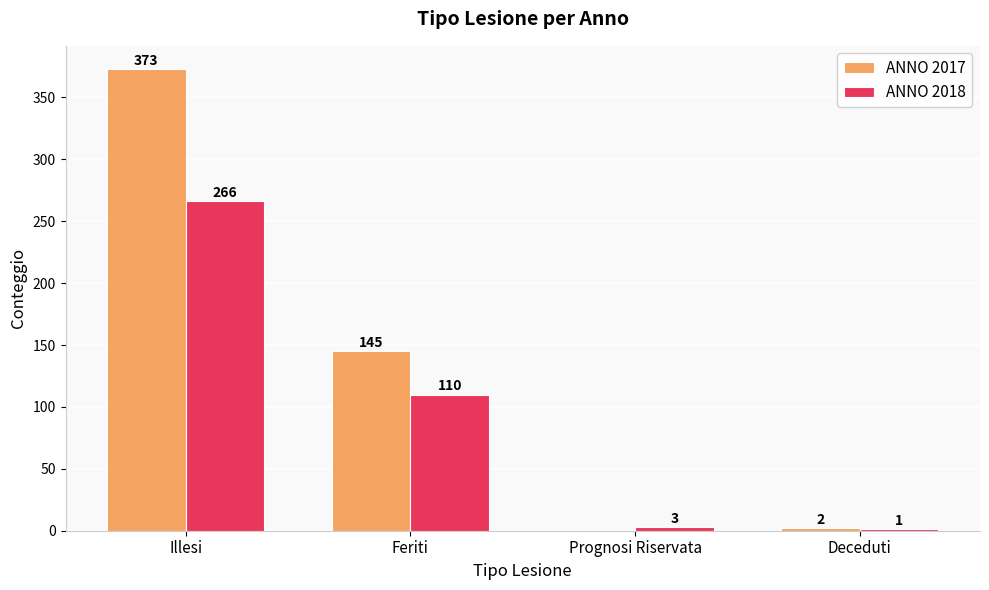

What is the sum of the ANNO 2018 values at Prognosi Riservata and Deceduti?

4